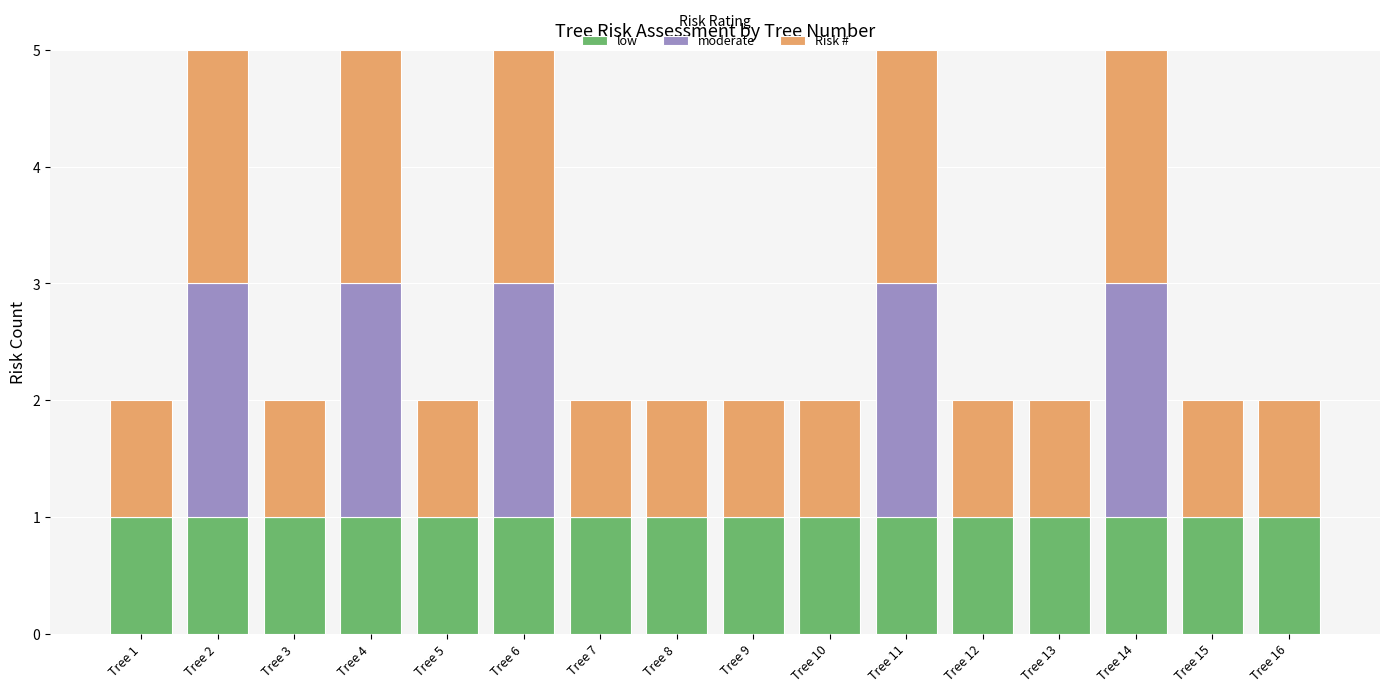

Which series has the largest range (max minus min)?

moderate